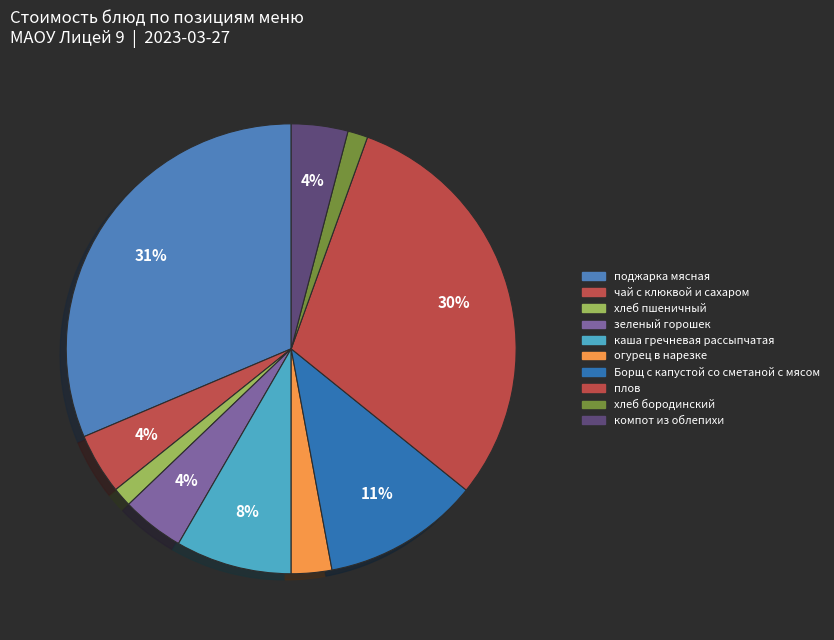

Rank the categories by value from highest to lowest.

поджарка мясная, плов, Борщ с капустой со сметаной с мясом, каша гречневая рассыпчатая, зеленый горошек, чай с клюквой и сахаром, компот из облепихи, огурец в нарезке, хлеб бородинский, хлеб пшеничный